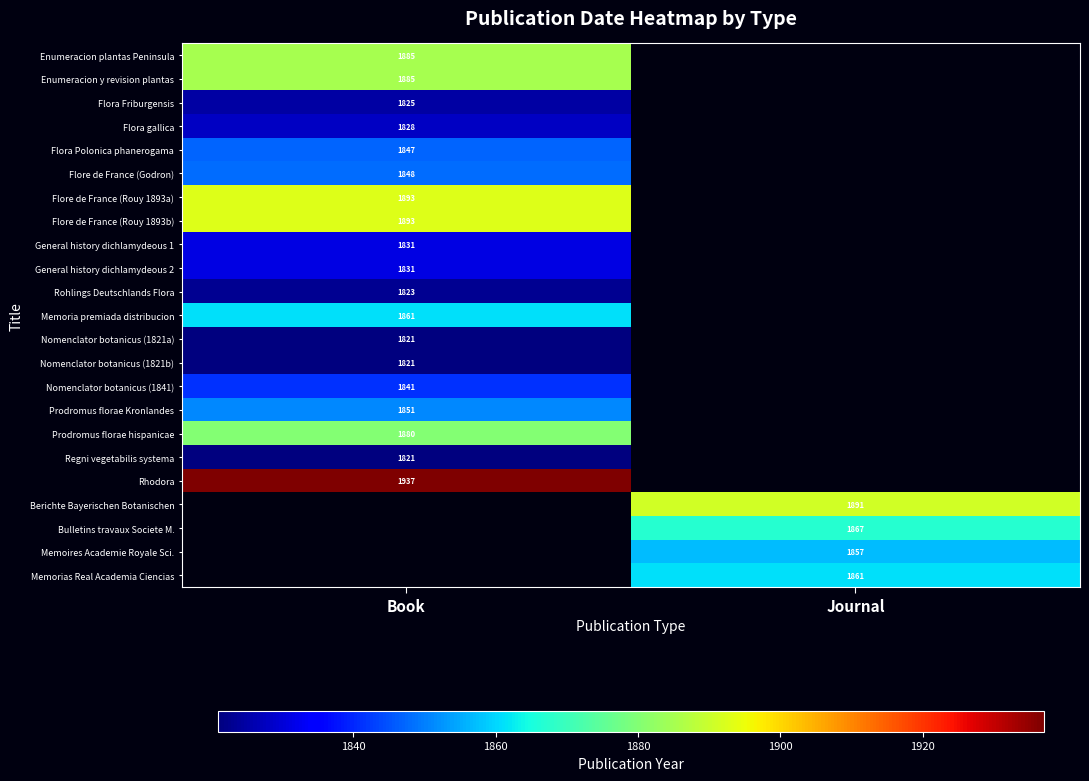

Is the value of Flore de France (Rouy 1893b) at Book greater than the value of Flore de France (Godron) at Book?

Yes